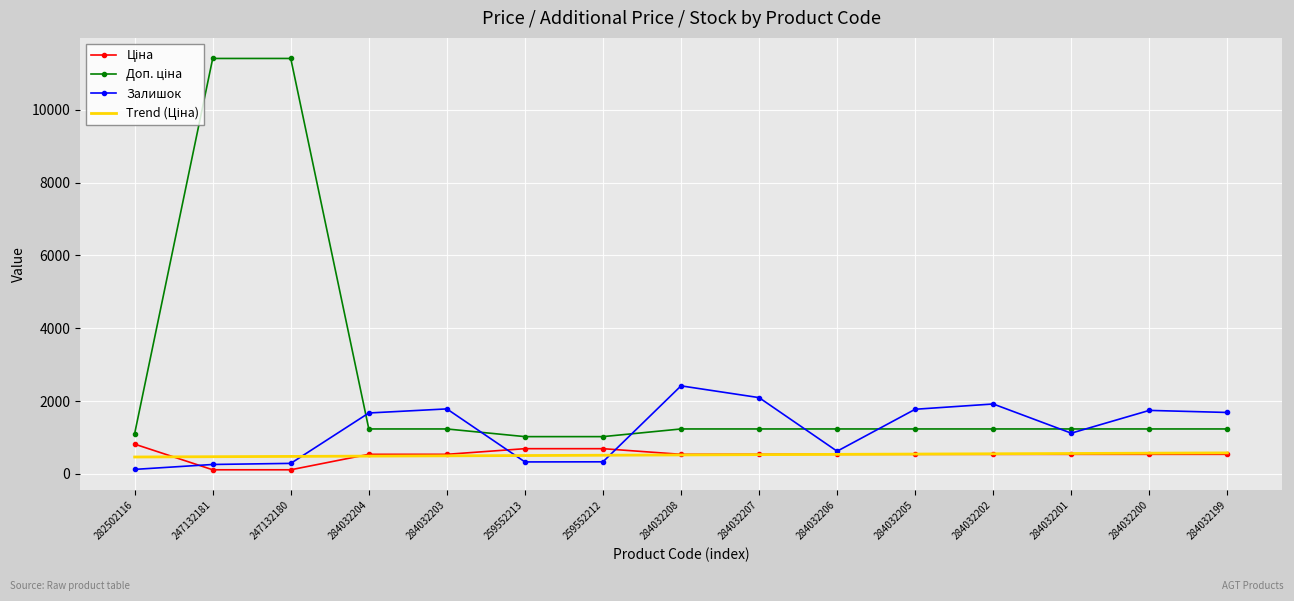

What is the total value across all series at 284032207?

4400.0